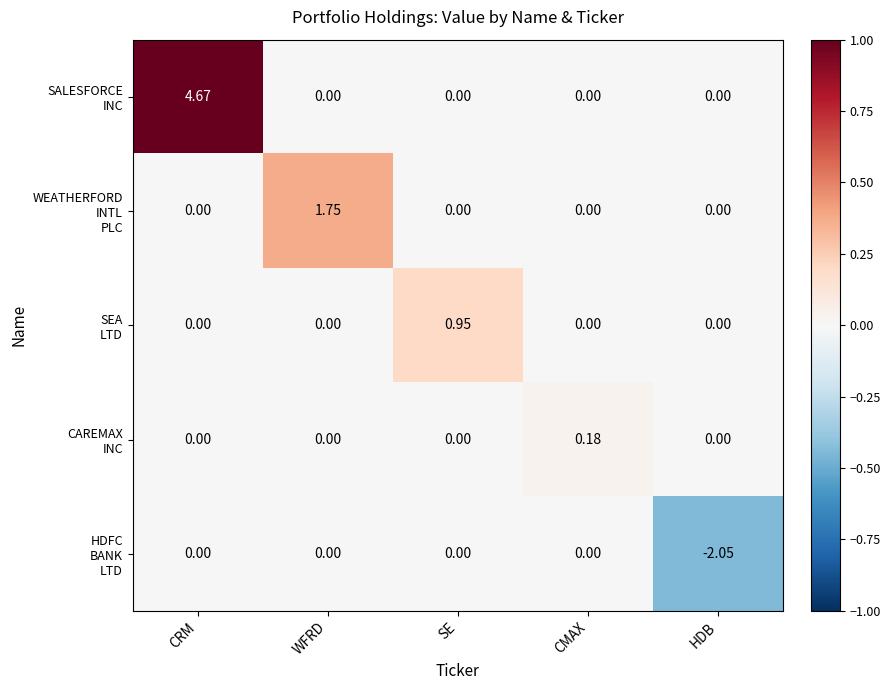

At which category does the chart reach its minimum across all series?

HDB